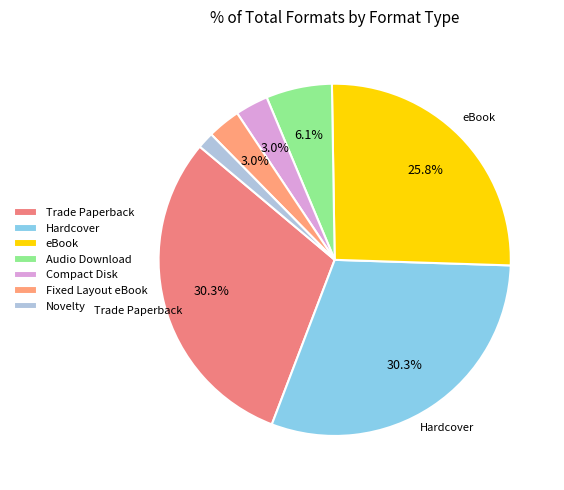

True or false: Compact Disk accounts for 3% of the total.

True